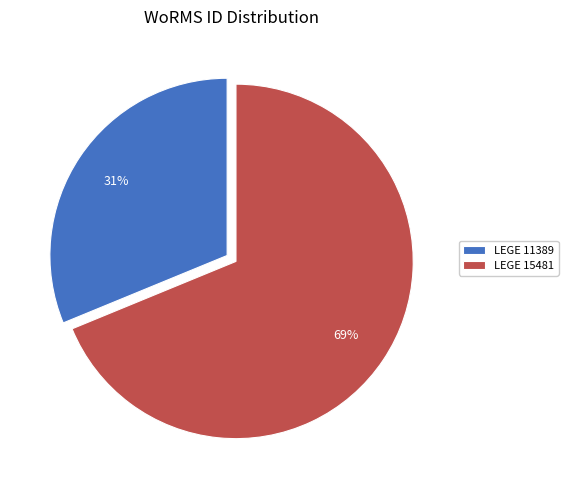

Do LEGE 11389 and LEGE 15481 together represent more than half of the pie?

Yes